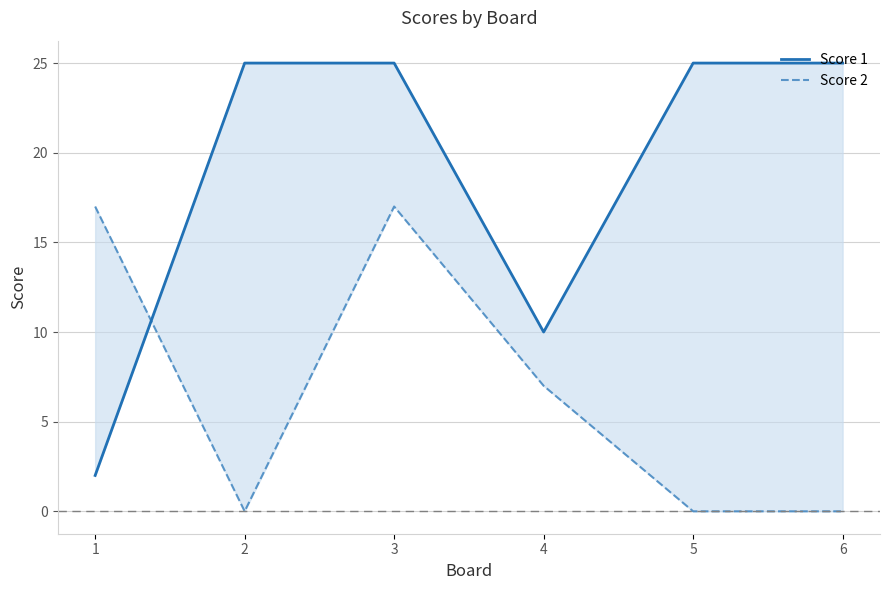

Reading left to right, list all the values displayed in this chart.

Score 1: 2	25	25	10	25	25
Score 2: 17	0	17	7	0	0